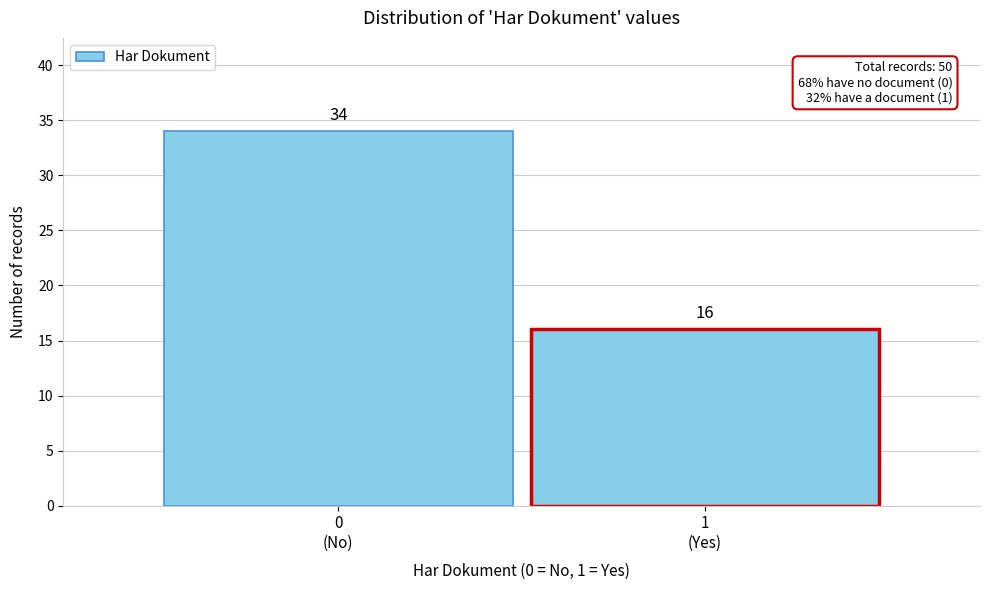

Reading left to right, extract all data points from this chart.

34	16